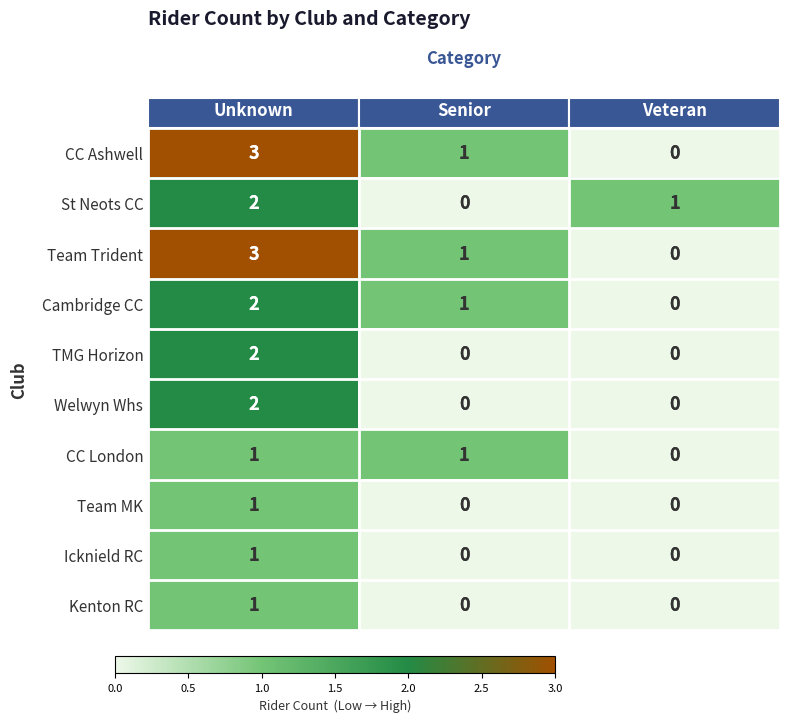

Rank the series by their maximum value, from lowest to highest.

CC London, Team MK, Icknield RC, Kenton RC, St Neots CC, Cambridge CC, TMG Horizon, Welwyn Whs, CC Ashwell, Team Trident